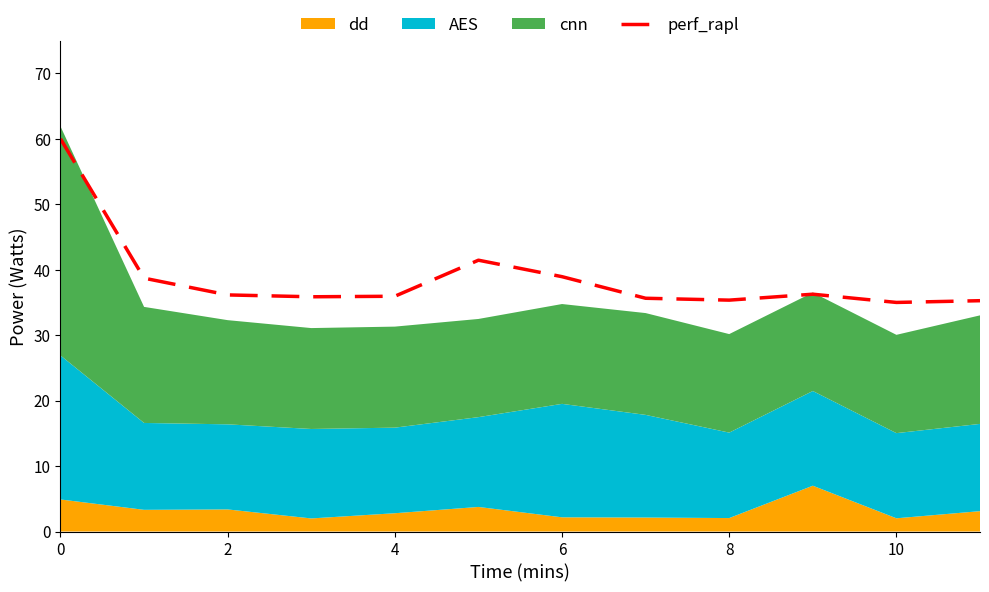

What is the highest value of the perf_rapl series?

60.0